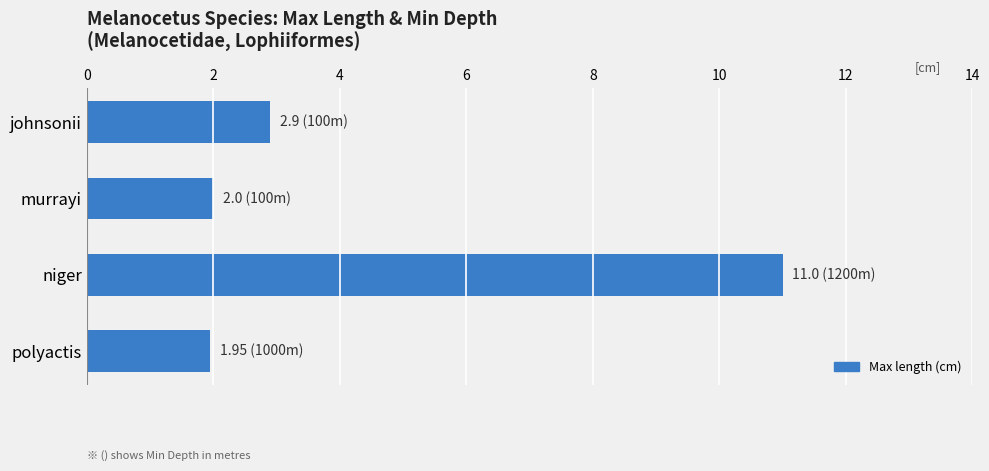

How many bars are there in total?

4